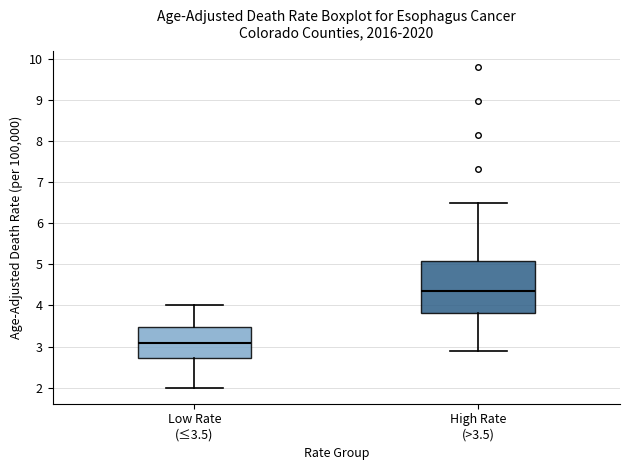

Reading left to right, read every box against the y-axis: the position of its median line, the range the box covers, and the ends of its whiskers. The values are not printed on the chart, so give them approximately, as read against the axis.

Low Rate (≤3.5): median 3.1, box 2.7 to 3.5, whiskers 2.0 to 4.0
High Rate (>3.5): median 4.4, box 3.8 to 5.1, whiskers 2.9 to 6.5